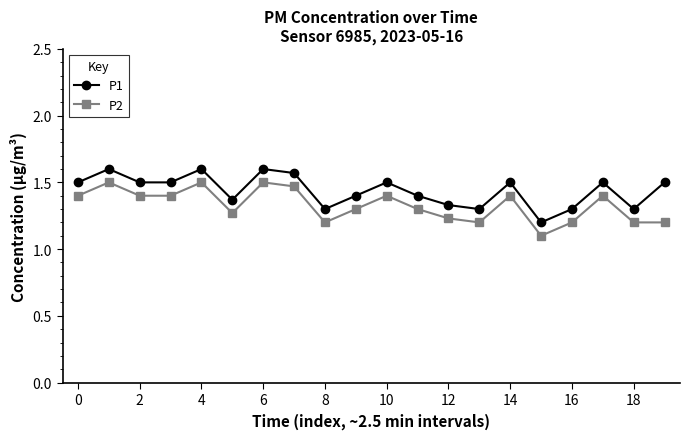

Rank the series by their maximum value, from highest to lowest.

P1, P2